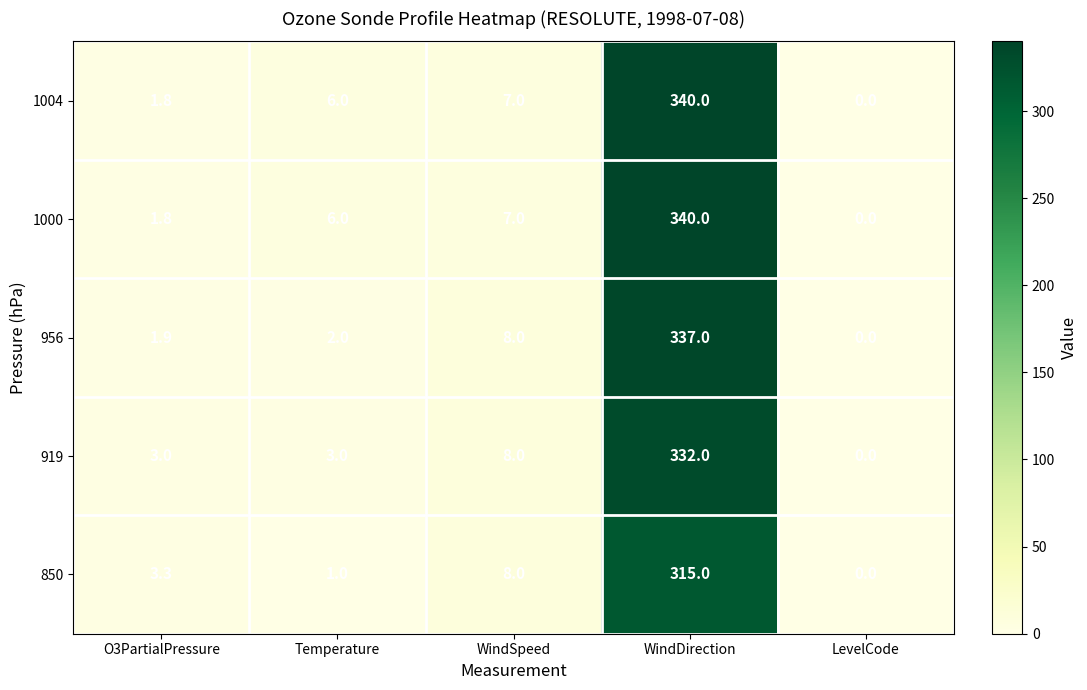

At which label is 850 closest to 157?

WindSpeed